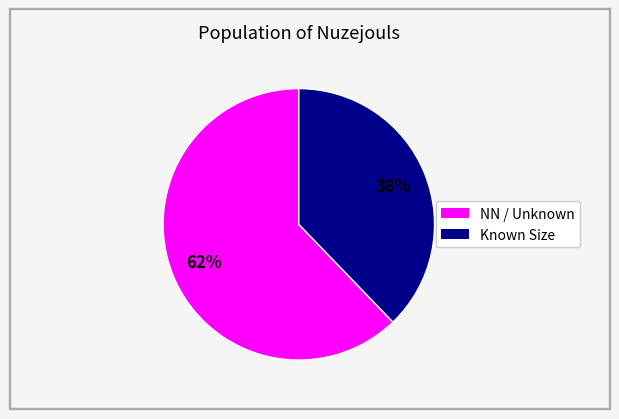

To the nearest percent, what is the difference between the largest and smallest slice percentages?

24%